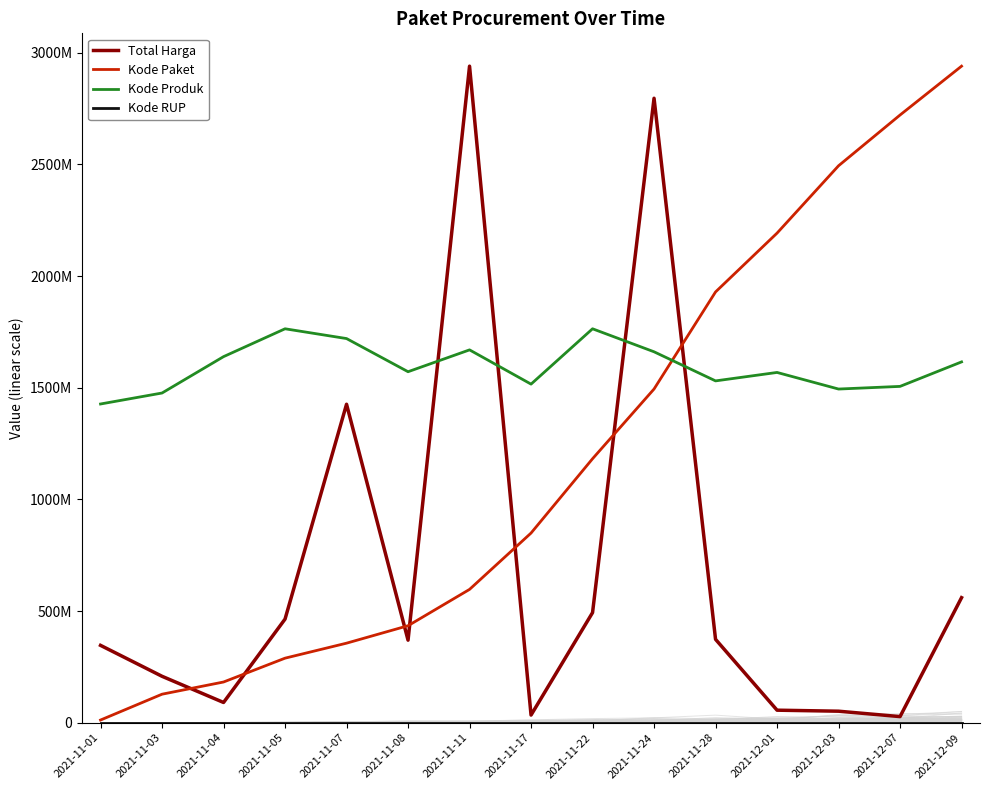

Reading left to right, what are all the values shown in this chart?

Total Harga: 2021-11-01=346387500.0	2021-11-03=207893745.0	2021-11-04=90672075.0	2021-11-05=464002100.0	2021-11-07=1425867900.0	2021-11-08=369585300.0	2021-11-11=2939563240.0	2021-11-17=34292000.0	2021-11-22=493000000.0	2021-11-24=2795925900.0	2021-11-28=373404000.0	2021-12-01=56152800.0	2021-12-03=51601000.0	2021-12-07=27412000.0	2021-12-09=559971000.0
Kode Paket: 2021-11-01=12057064.9	2021-11-03=127726554.3	2021-11-04=182311501.9	2021-11-05=289030817.1	2021-11-07=356165062.8	2021-11-08=434329564.4	2021-11-11=596939462.3	2021-11-17=849223860.0	2021-11-22=1181909932.5	2021-11-24=1494137526.3	2021-11-28=1928728133.1	2021-12-01=2192099314.2	2021-12-03=2493621208.3	2021-12-07=2720852951.7	2021-12-09=2939563240.0
Kode Produk: 2021-11-01=1427028178.1	2021-11-03=1476171414.1	2021-11-04=1639010576.0	2021-11-05=1763737944.0	2021-11-07=1719969087.5	2021-11-08=1571521592.8	2021-11-11=1669288137.0	2021-11-17=1515984530.4	2021-11-22=1763733300.3	2021-11-24=1660756565.0	2021-11-28=1530473923.5	2021-12-01=1568287280.7	2021-12-03=1493951504.9	2021-12-07=1505835802.4	2021-12-09=1615479678.6
Kode RUP: 2021-11-01=0.0	2021-11-03=0.0	2021-11-04=0.0	2021-11-05=0.0	2021-11-07=0.0	2021-11-08=0.0	2021-11-11=0.0	2021-11-17=0.0	2021-11-22=0.0	2021-11-24=0.0	2021-11-28=0.0	2021-12-01=0.0	2021-12-03=0.0	2021-12-07=0.0	2021-12-09=0.0